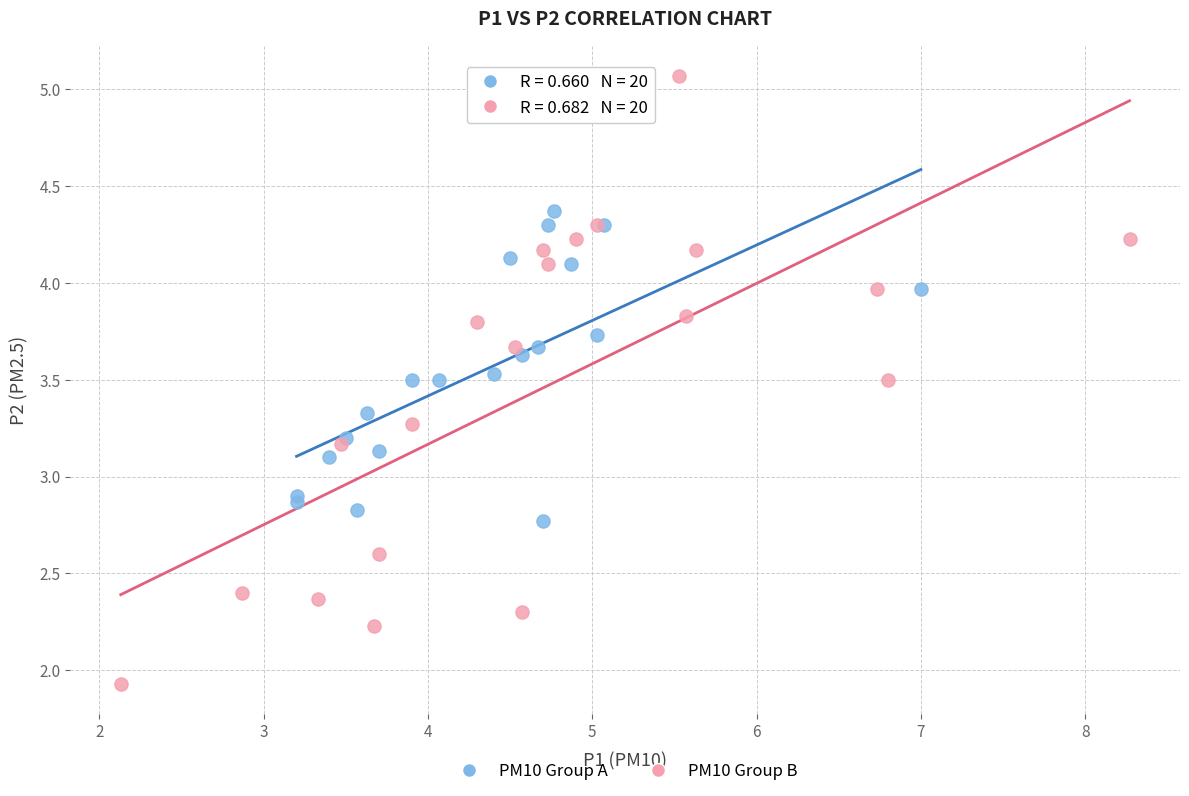

Which series has the widest spread of Y values?

PM10 Group B